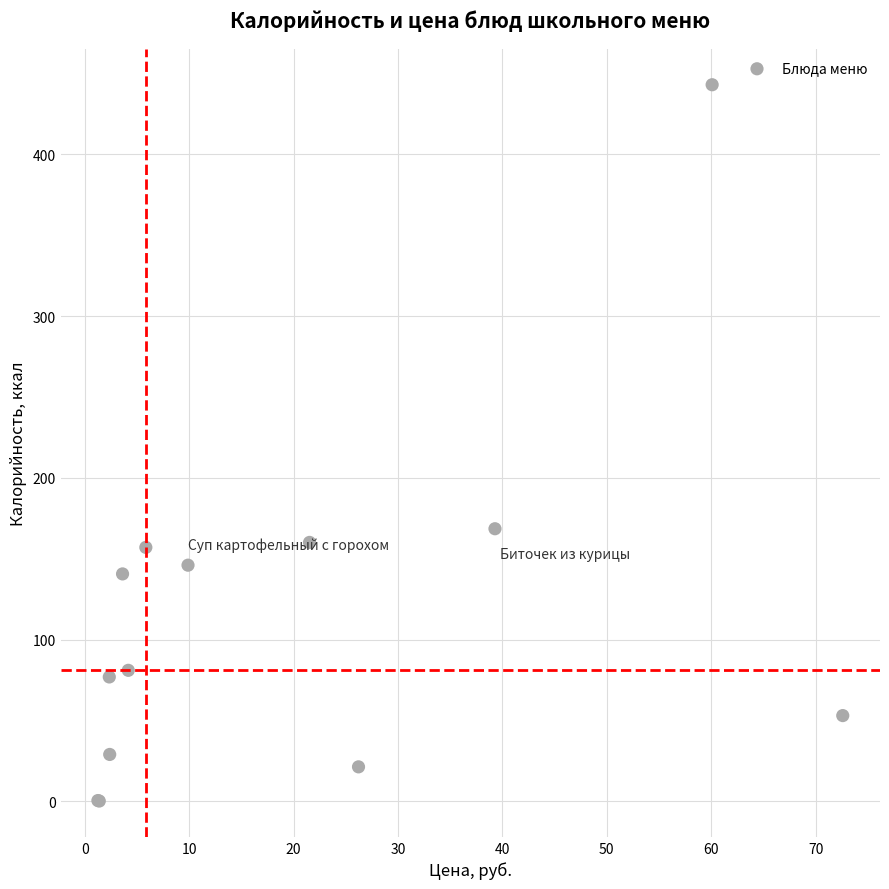

What Y value in the scatter plot is closest to 221?

168.5